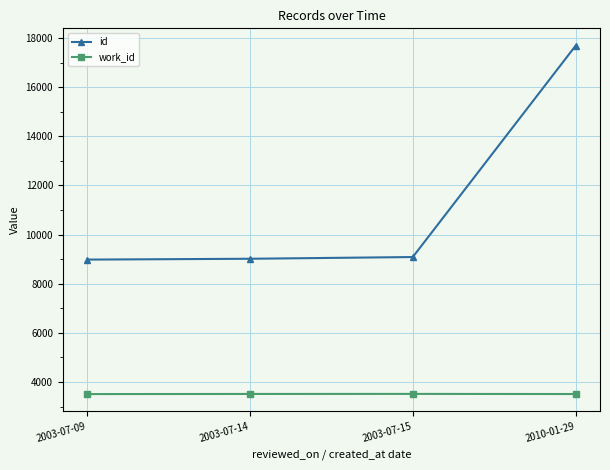

What is the maximum value shown in the chart?

17687